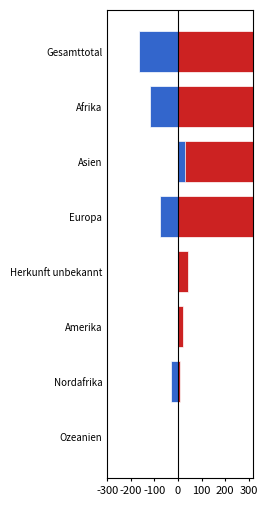

Which series has the widest spread of values?

Total vorläufig Aufgenommene